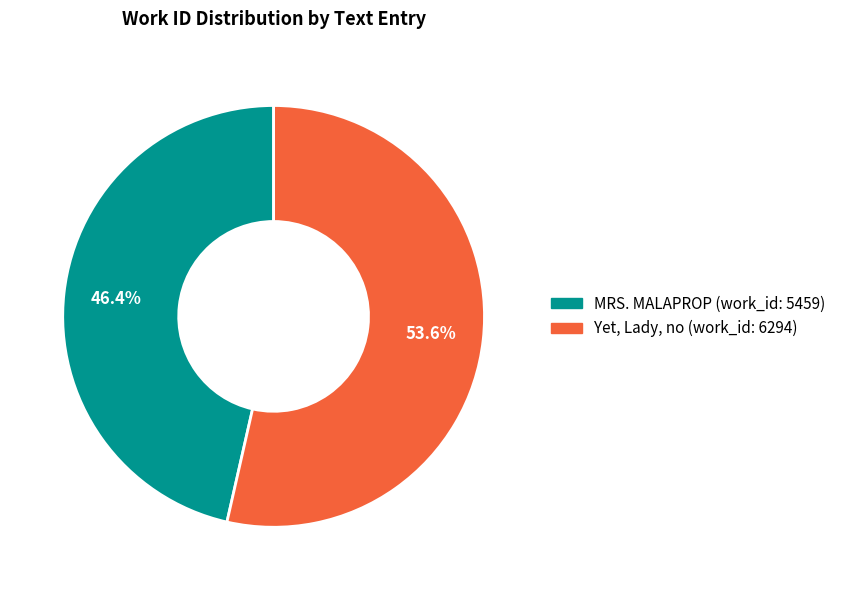

Which slice is the smallest?

MRS. MALAPROP (work_id: 5459)